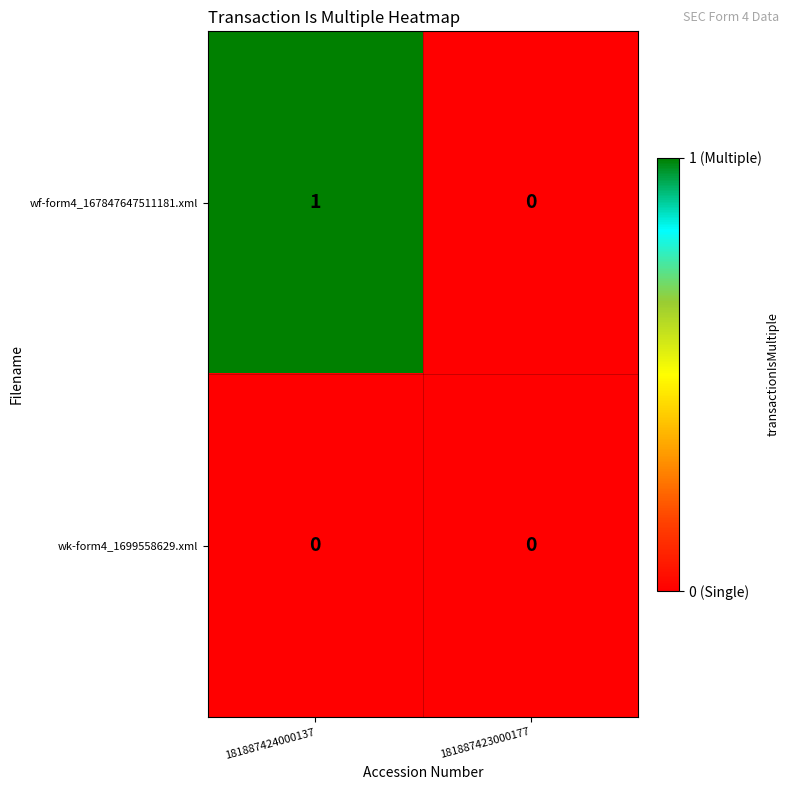

How many distinct data groups are displayed?

2